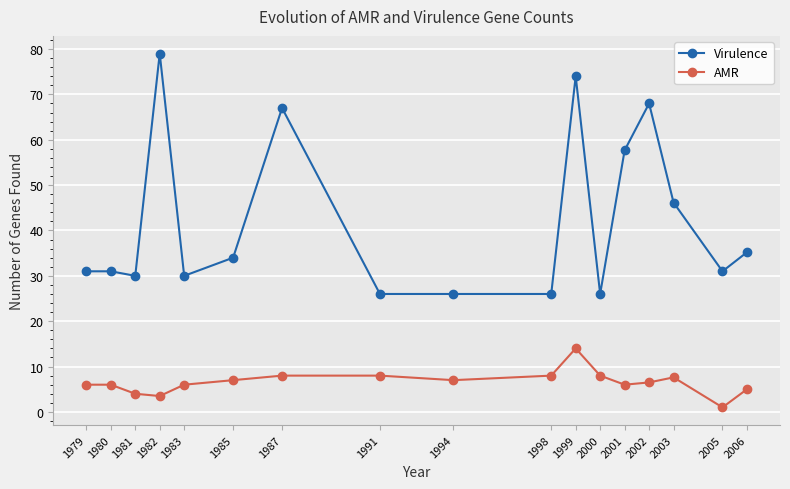

Between 1982 and 2005, which series saw the biggest shift?

Virulence